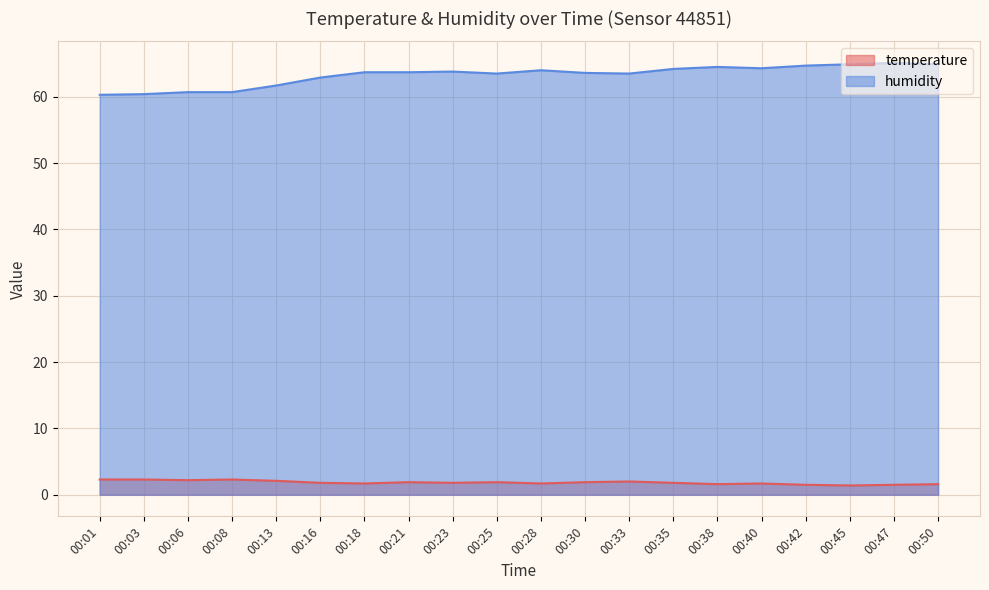

Reading left to right, what are all the values shown in this chart?

temperature: 2.3	2.3	2.2	2.3	2.1	1.8	1.7	1.9	1.8	1.9	1.7	1.9	2.0	1.8	1.6	1.7	1.5	1.4	1.5	1.6
humidity: 60.3	60.4	60.7	60.7	61.7	62.9	63.7	63.7	63.8	63.5	64.0	63.6	63.5	64.2	64.5	64.3	64.7	64.9	65.1	64.9